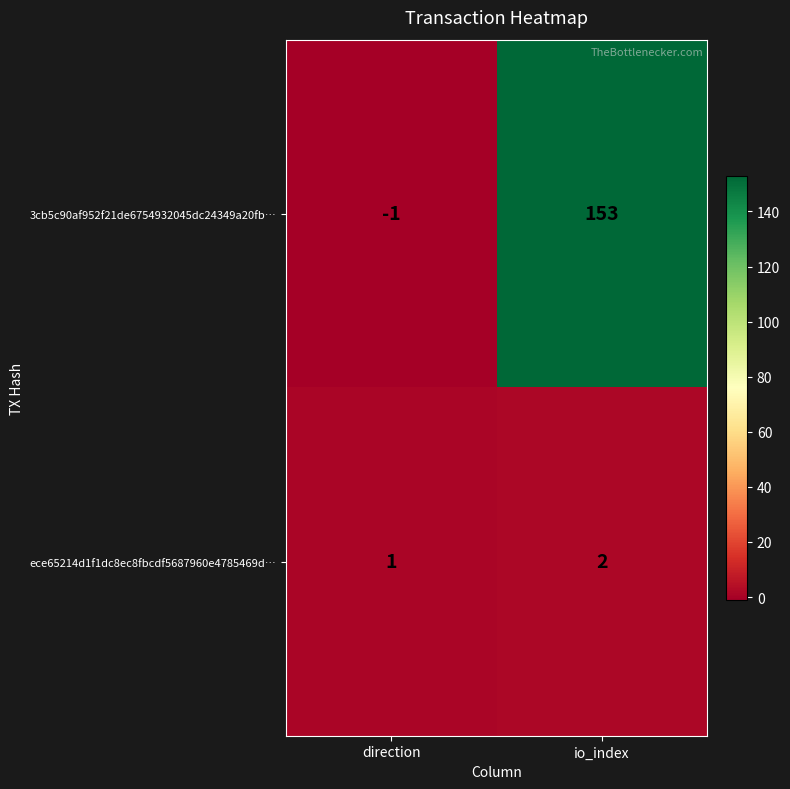

What is the difference between the 3cb5c90af952f21de6754932045dc24349a20fb… values at io_index and direction?

154